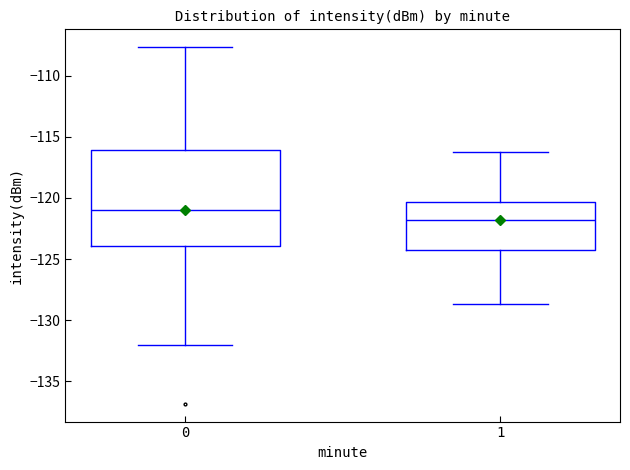

Reading left to right, list all the values displayed in this chart.

0=-120.3	0=-124.1	0=-116.0	0=-116.3	0=-132.0	0=-125.2	0=-121.1	0=-120.3	0=-122.6	0=-121.0	0=-124.2	0=-121.3	0=-115.0	0=-119.1	0=-136.8	0=-121.0	0=-121.0	0=-118.4	0=-117.4	0=-114.5	0=-125.0	0=-112.5	0=-115.3	0=-123.4	0=-111.4	0=-115.4	0=-127.8	0=-107.7	0=-130.2	0=-122.5	1=-117.4	1=-121.0	1=-116.3	1=-125.8	1=-121.5	1=-122.1	1=-120.1	1=-123.1	1=-128.7	1=-124.6